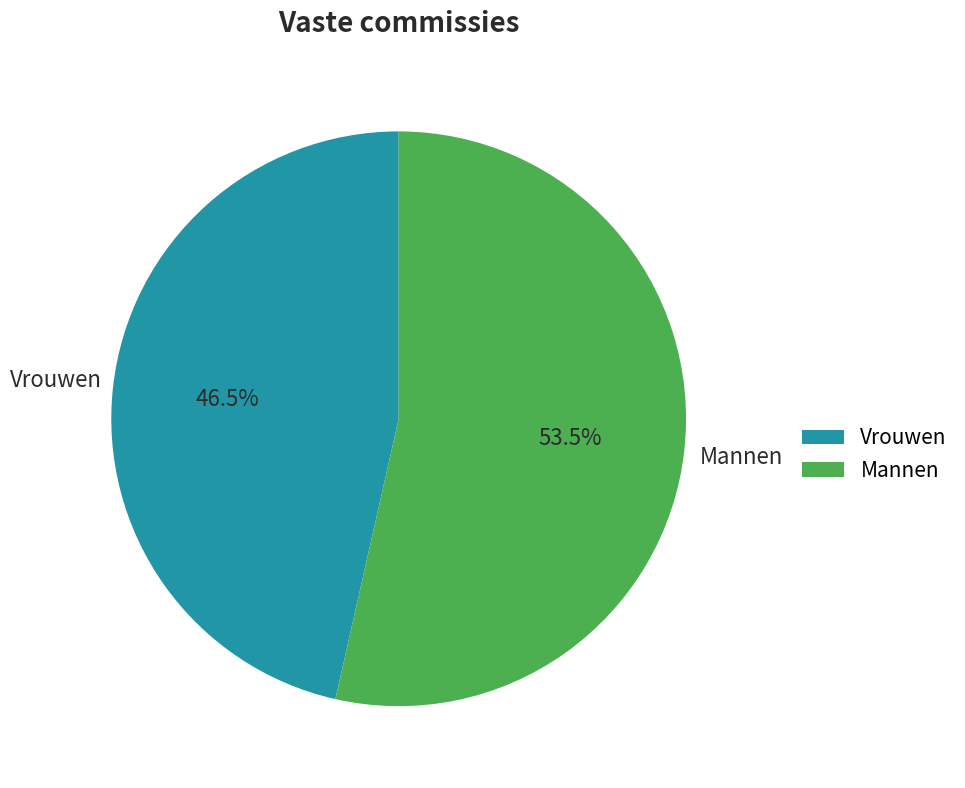

How many slices are in this pie chart?

2